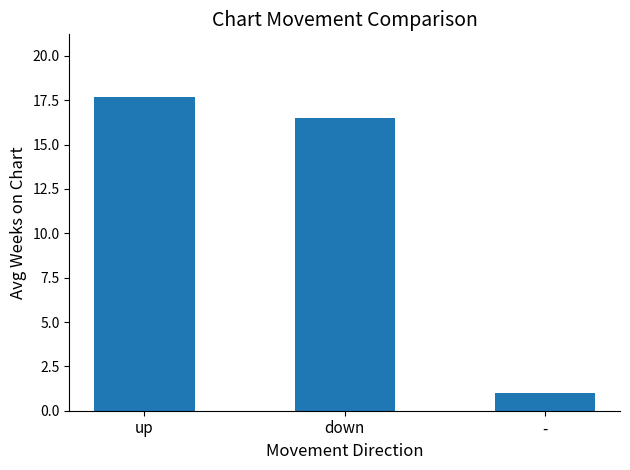

List the labels in order of value, largest first.

up, down, -